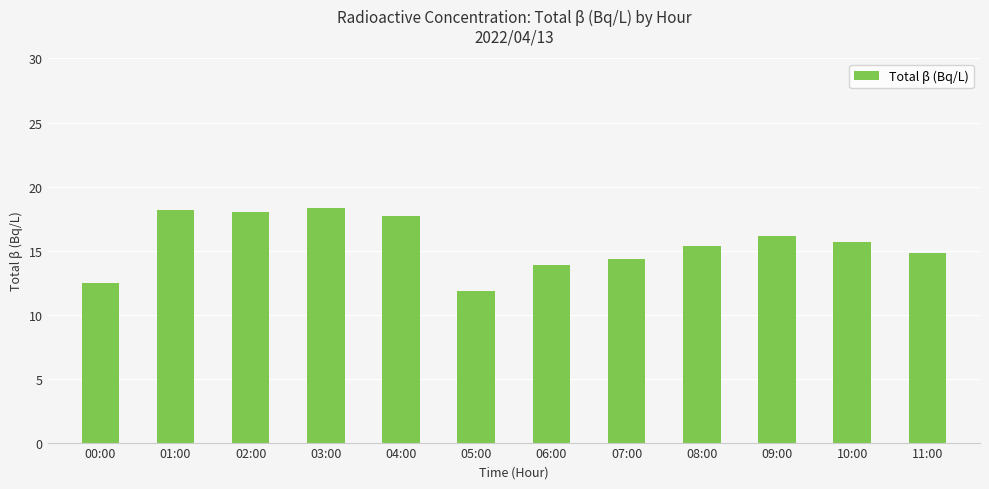

What is the sum of the values at 00:00 and 09:00?

28.7